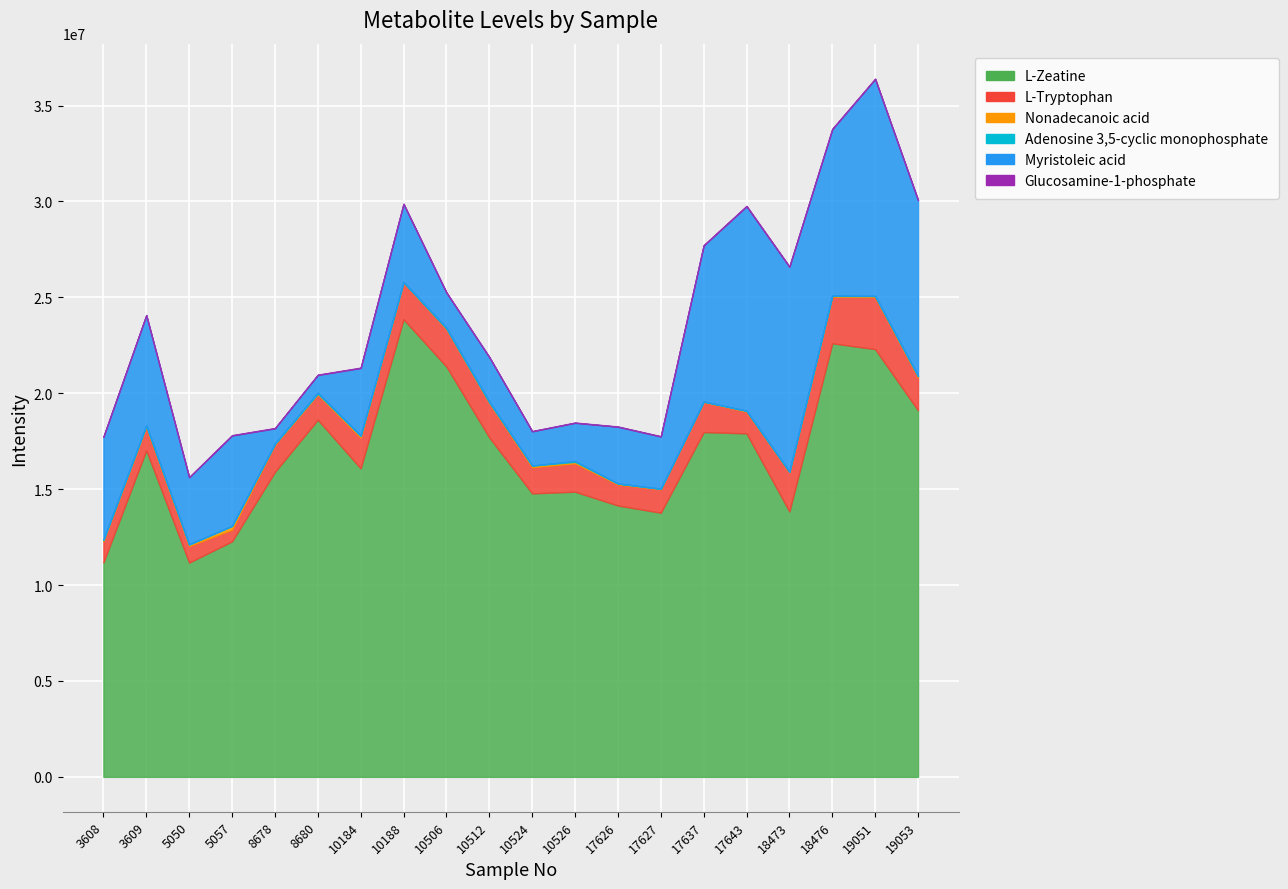

True or false: L-Tryptophan and L-Zeatine intersect in this chart.

False